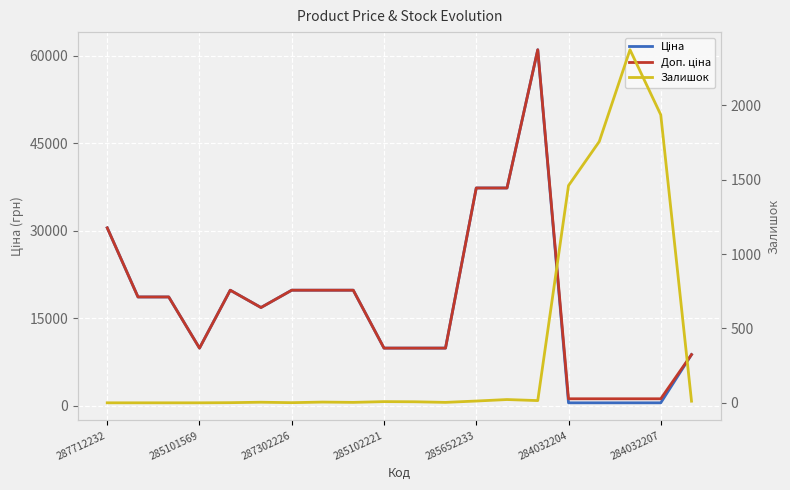

At which category is the sum across all series the highest?

14